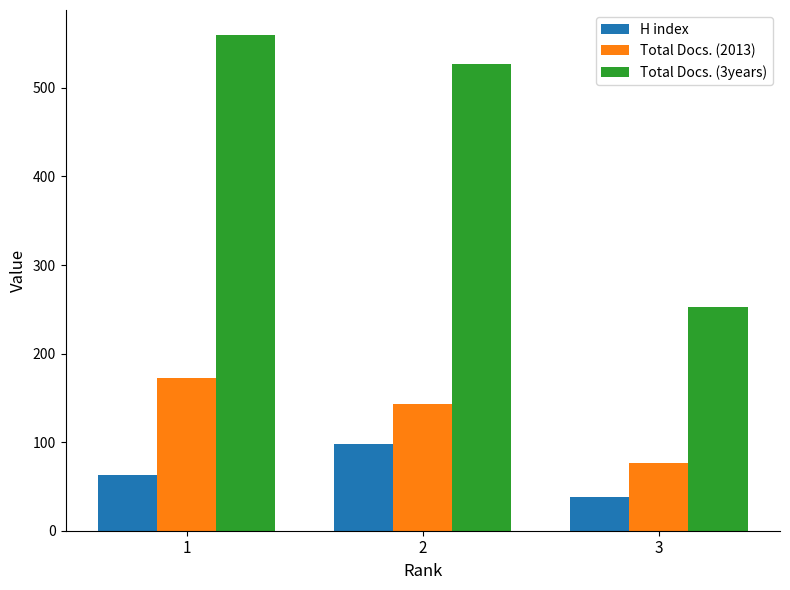

At which label does H index reach its minimum?

3